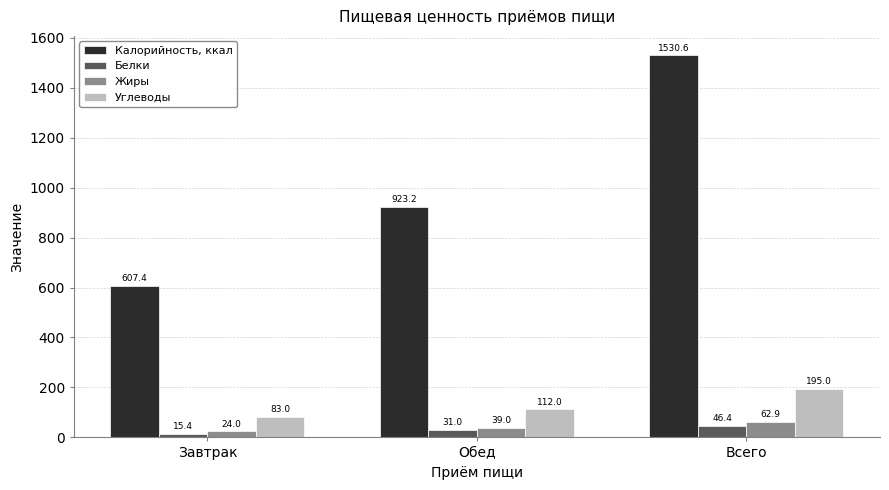

The Углеводы series shows 83.0 at Завтрак. True or false?

True